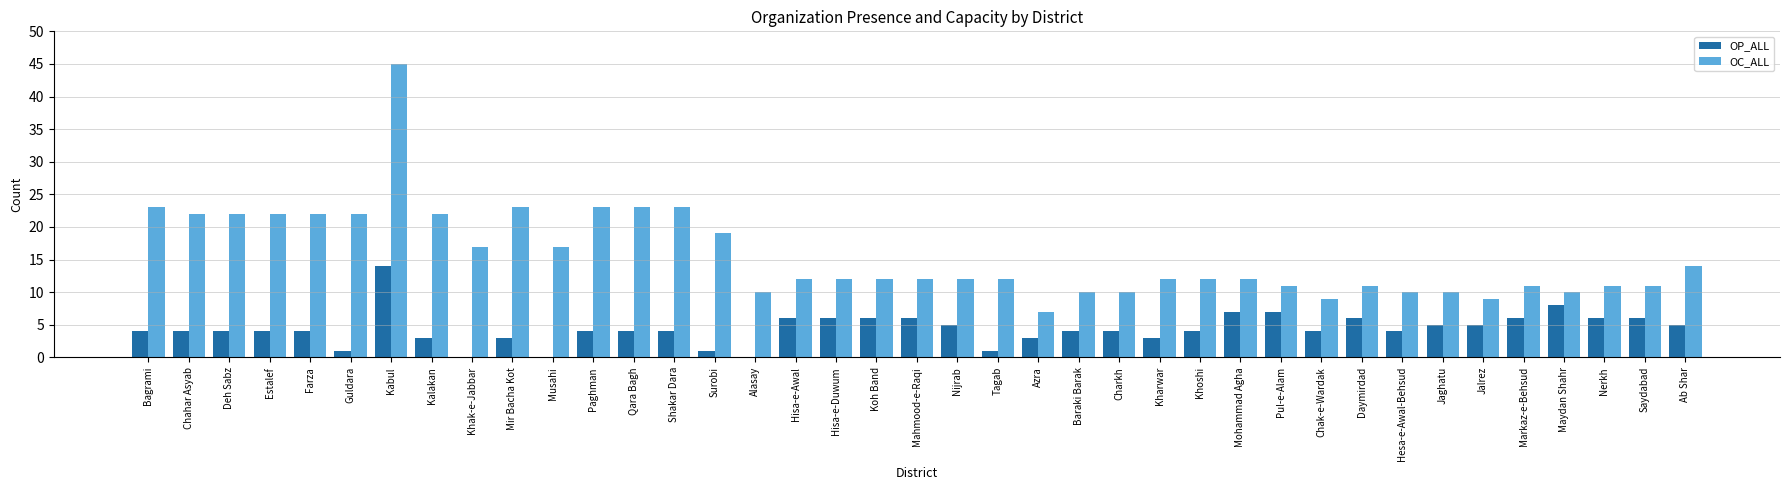

Where does the OC_ALL series first go above 12?

Bagrami